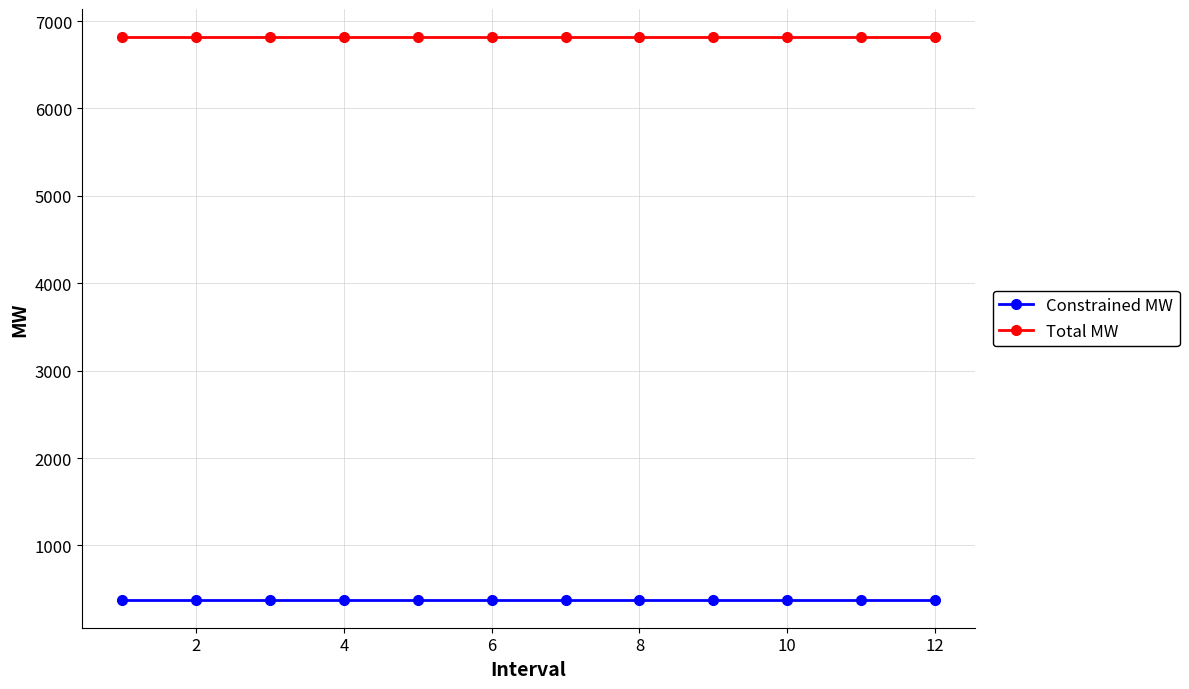

What is the value of the Constrained MW point at the 2nd from the left?

380.4